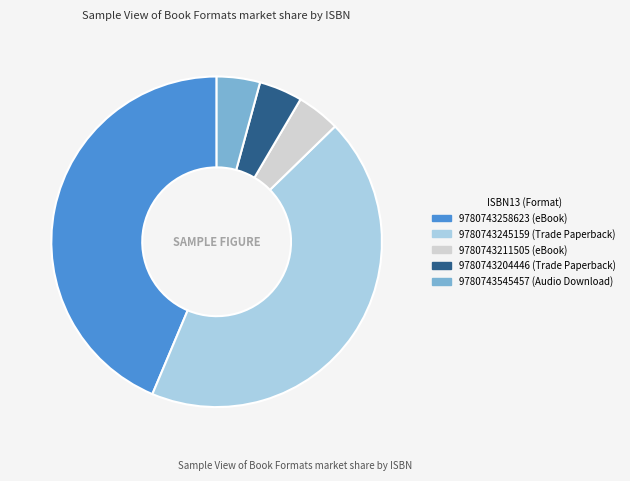

Does 9780743245159 account for over 50% of the chart?

No